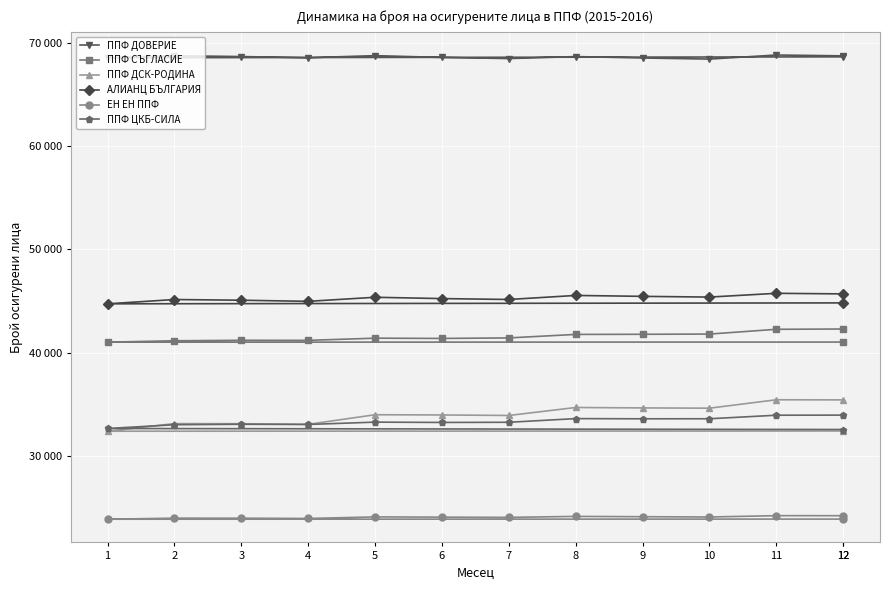

The value of ППФ СЪГЛАСИЕ at 10 is 69423. True or false?

False